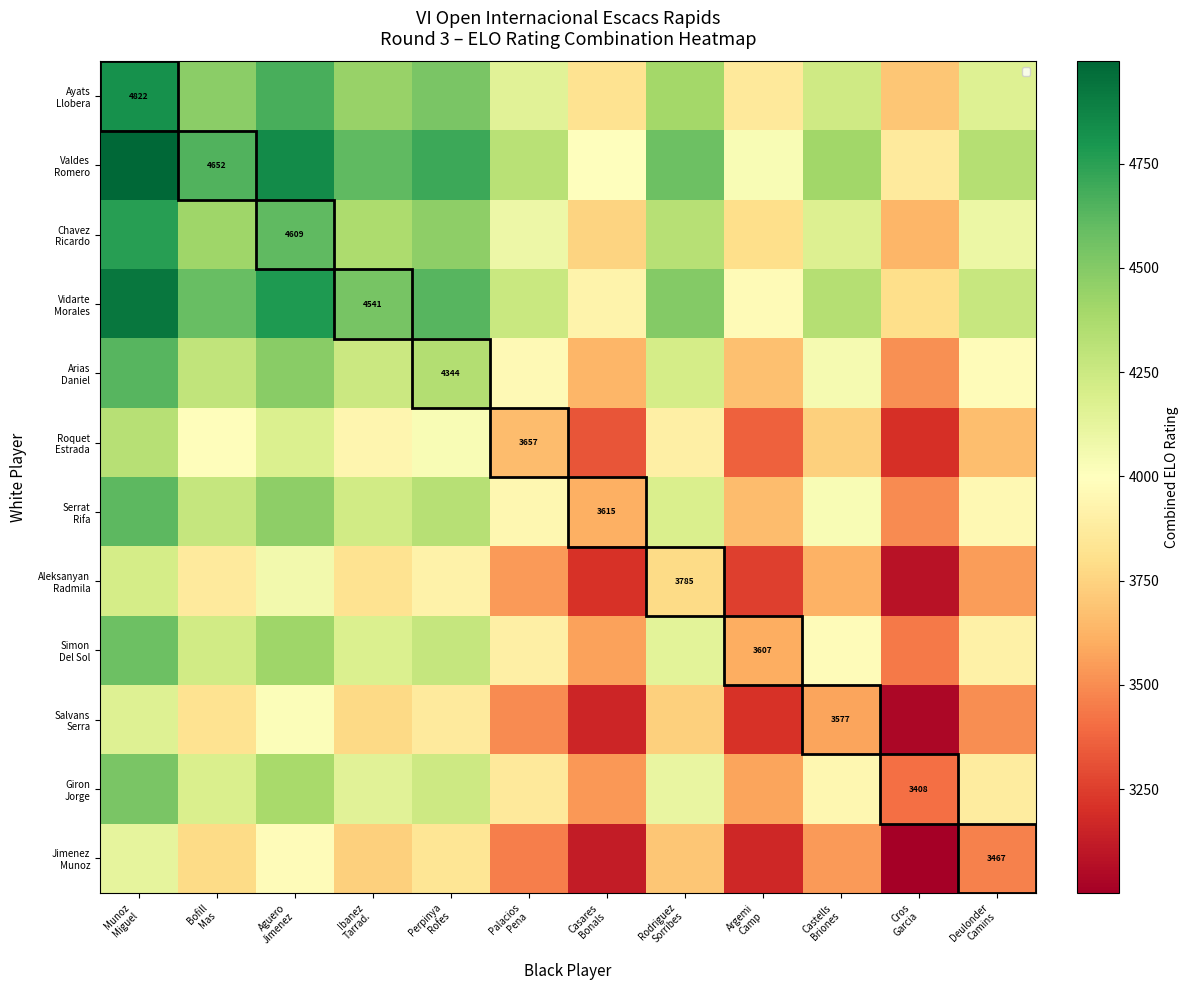

What is the lowest value of the Roquet Estrada series?

3201